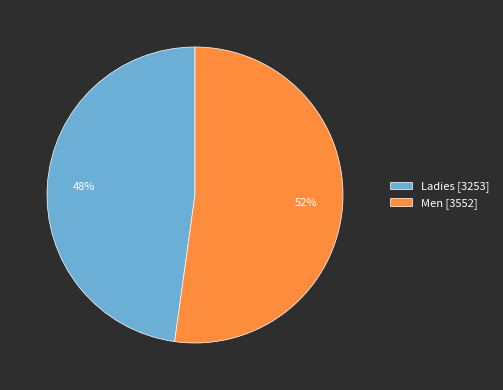

Count the number of slices in the pie.

2